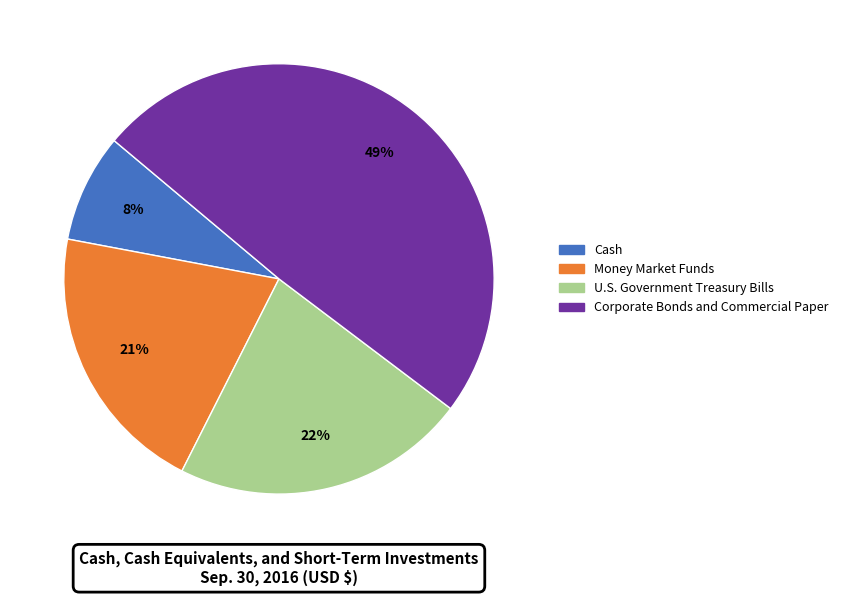

Count the number of slices in the pie.

4